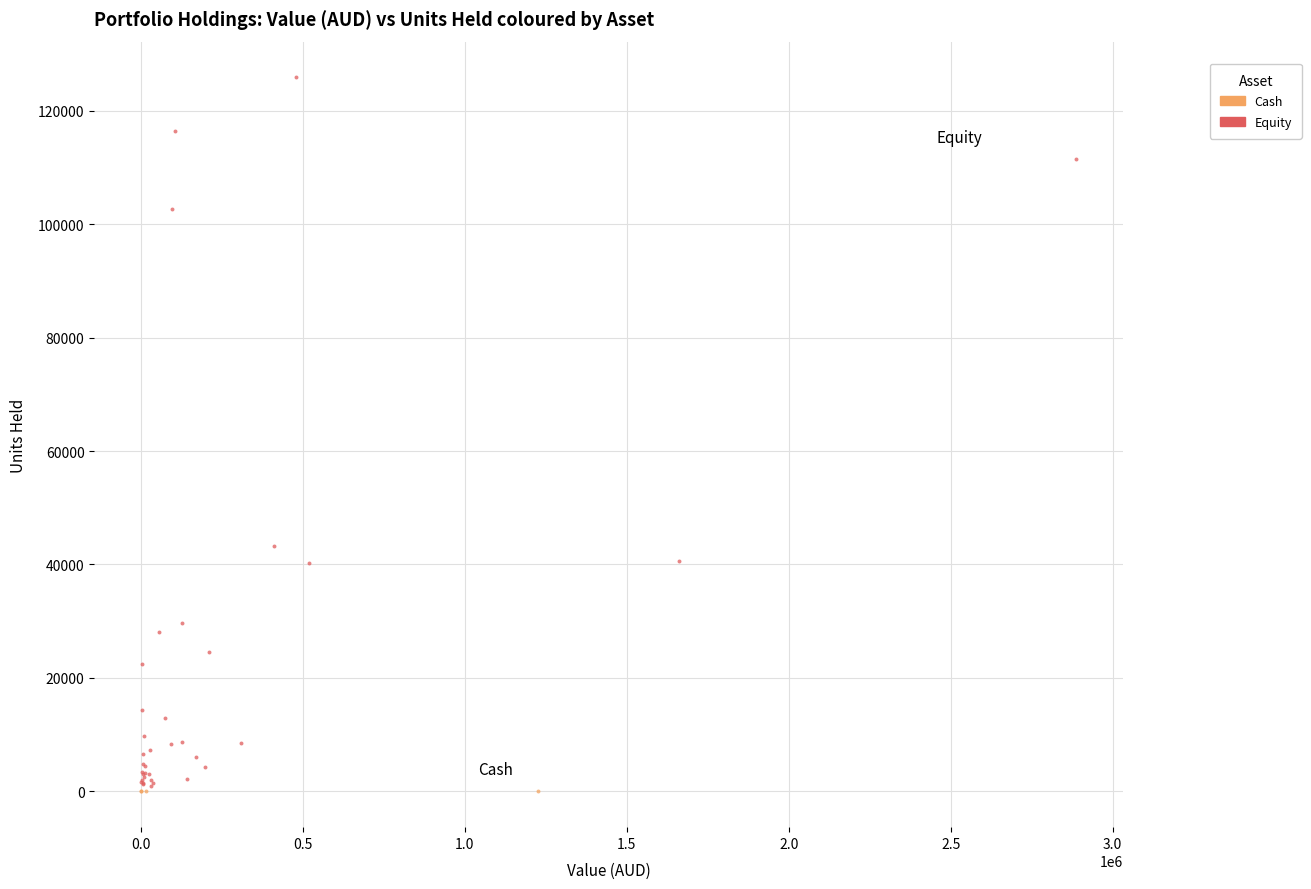

Which series contains the highest Y value?

Equity